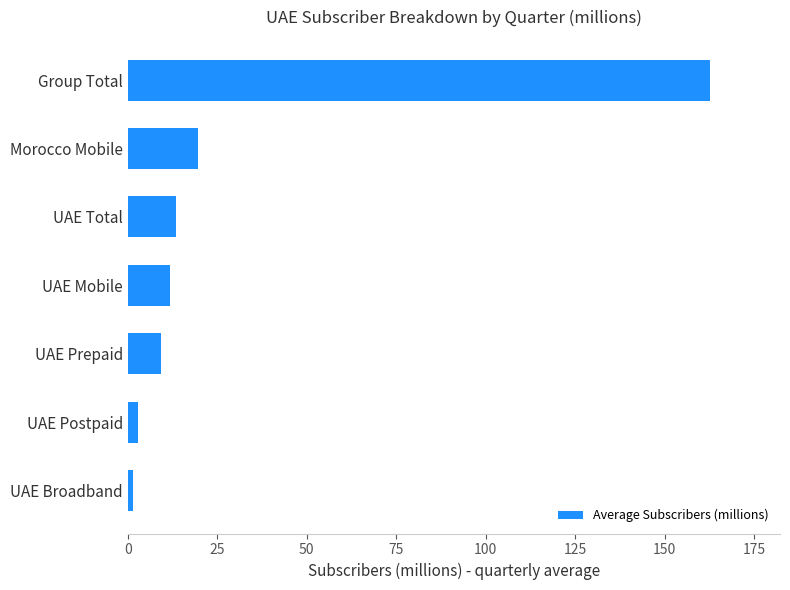

What is the sum of all values?

221.2